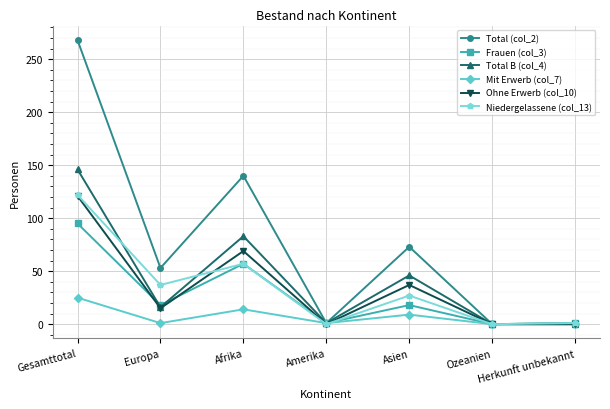

At which category is the sum across all series the highest?

Gesamttotal